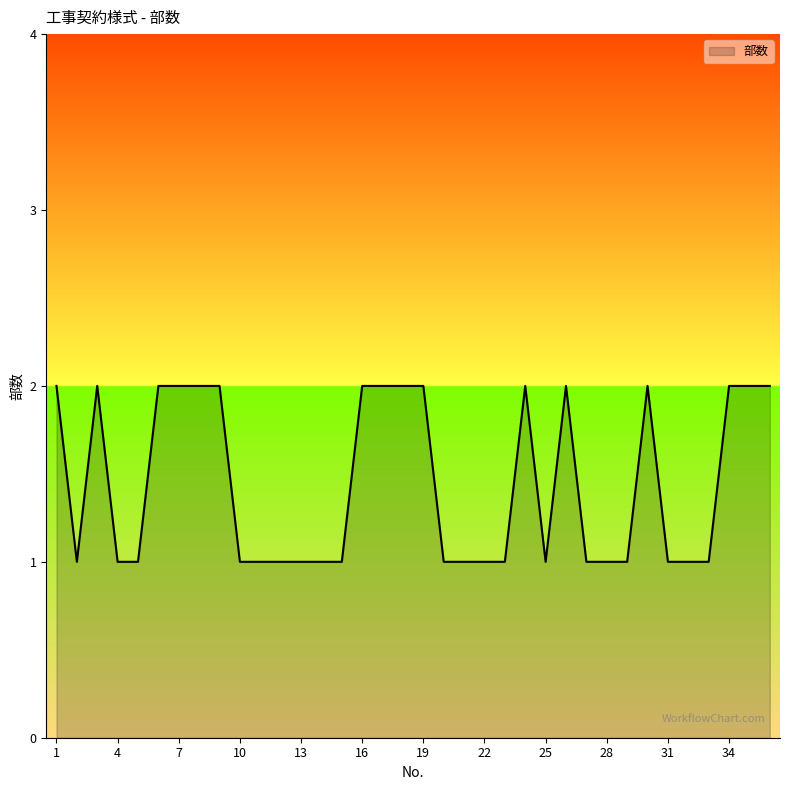

What is the maximum value shown in the chart?

2